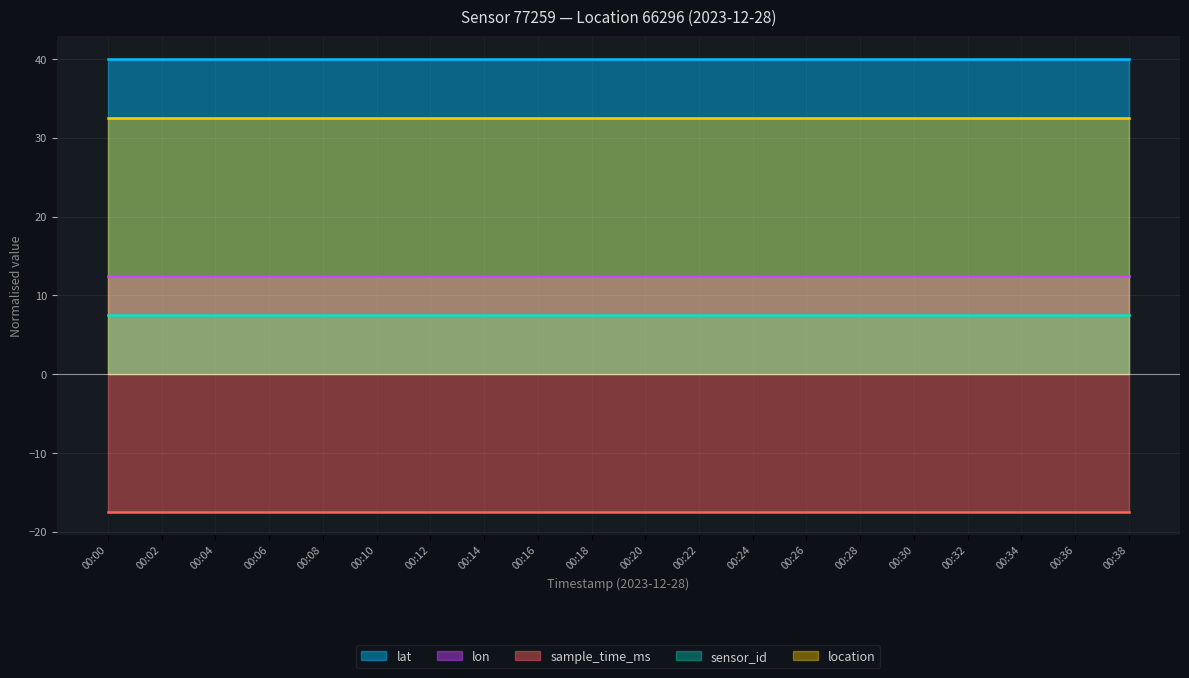

What is the average value of the location series?

32.5